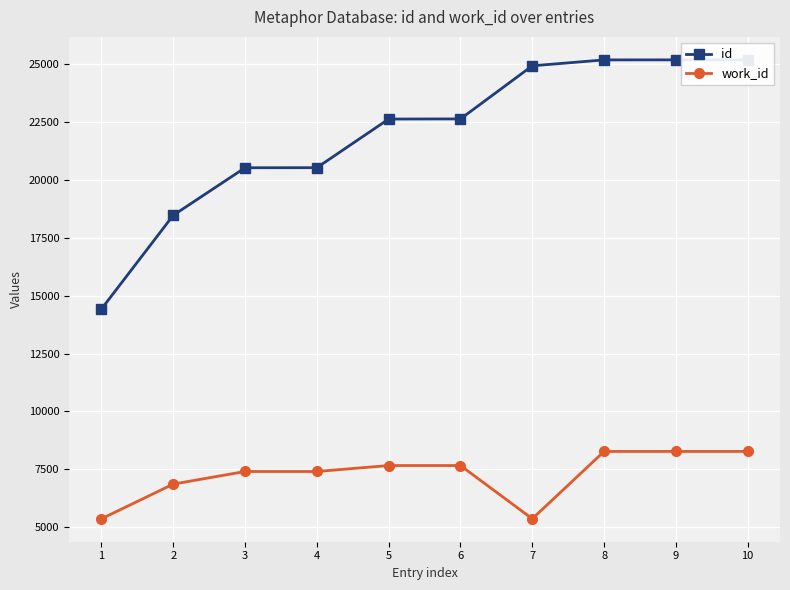

What is the spread (max minus min) of values at 8?

16908